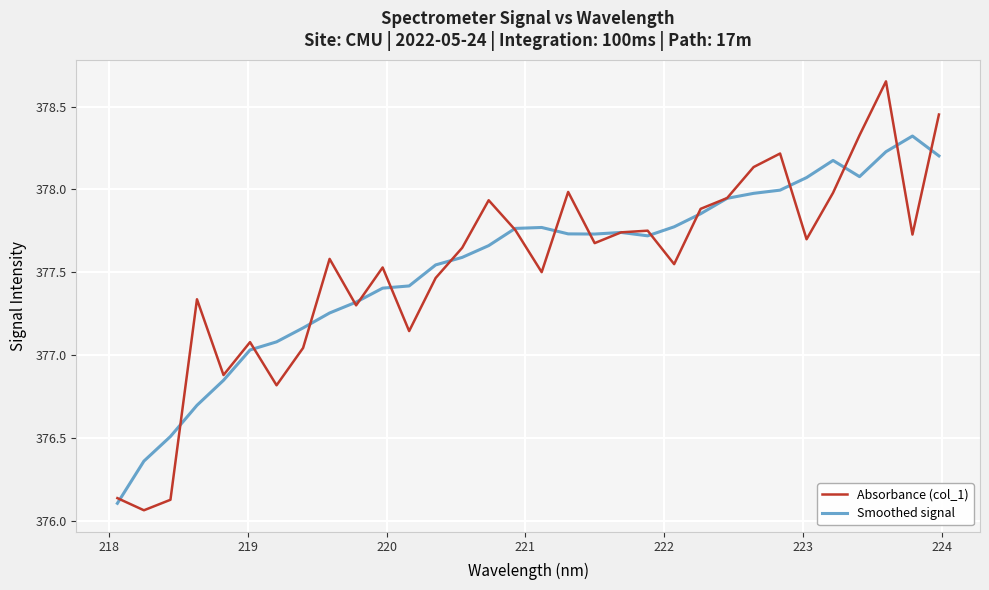

Which series has the largest range (max minus min)?

Absorbance (col_1)